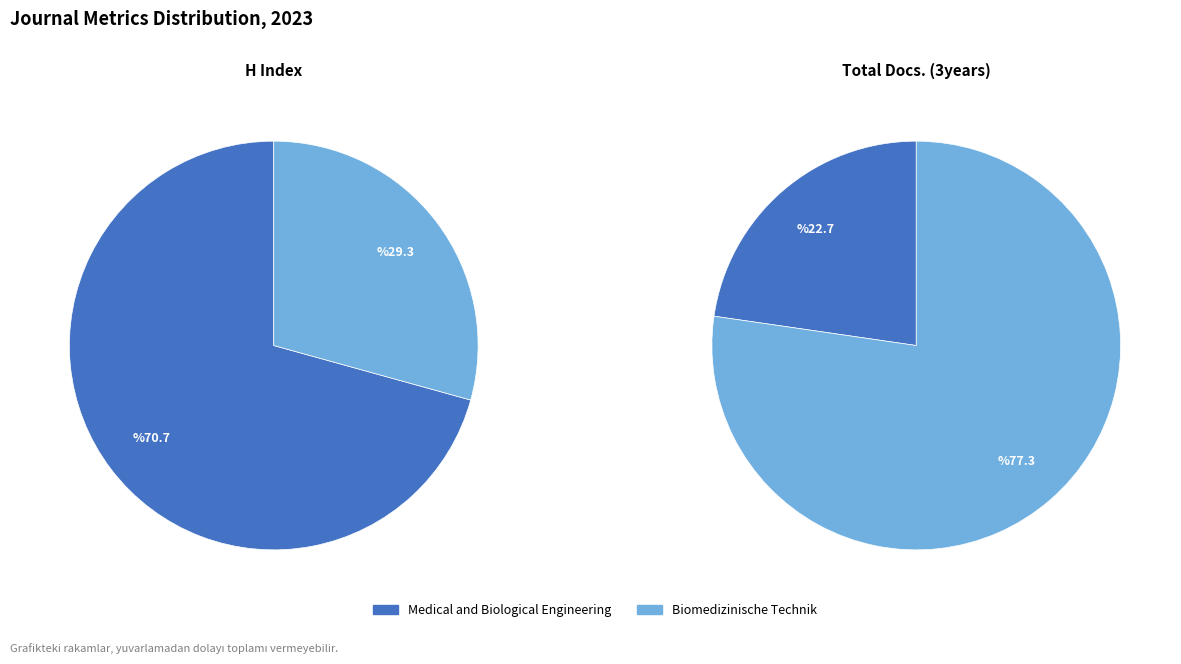

To the nearest percent, what is the difference between the largest and smallest slice percentages?

41%